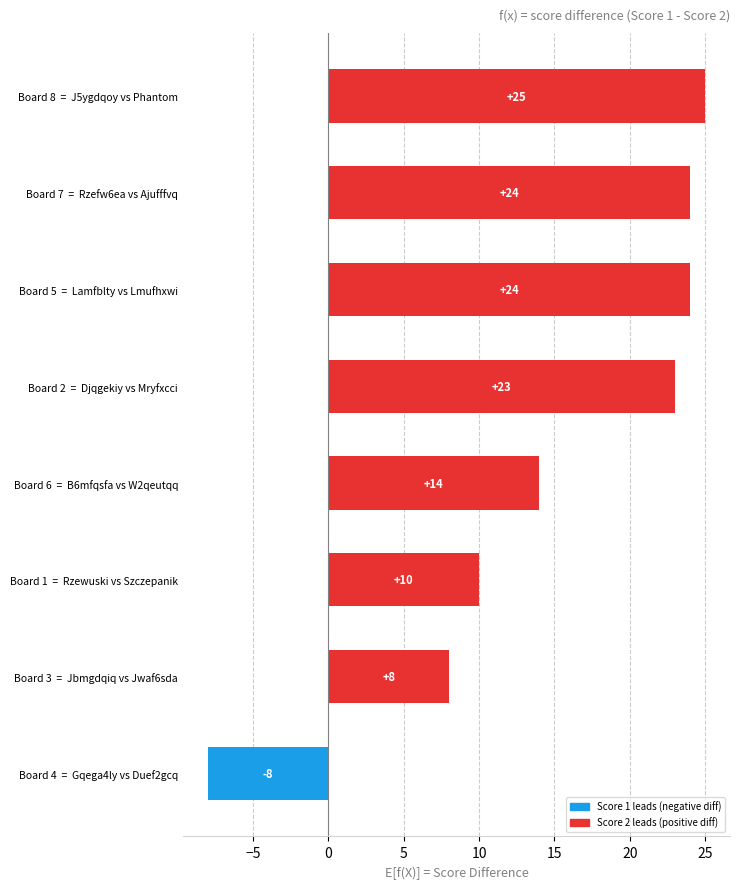

What is the change in value from Board 4  =  Gqega4ly vs Duef2gcq to Board 1  =  Rzewuski vs Szczepanik?

+18